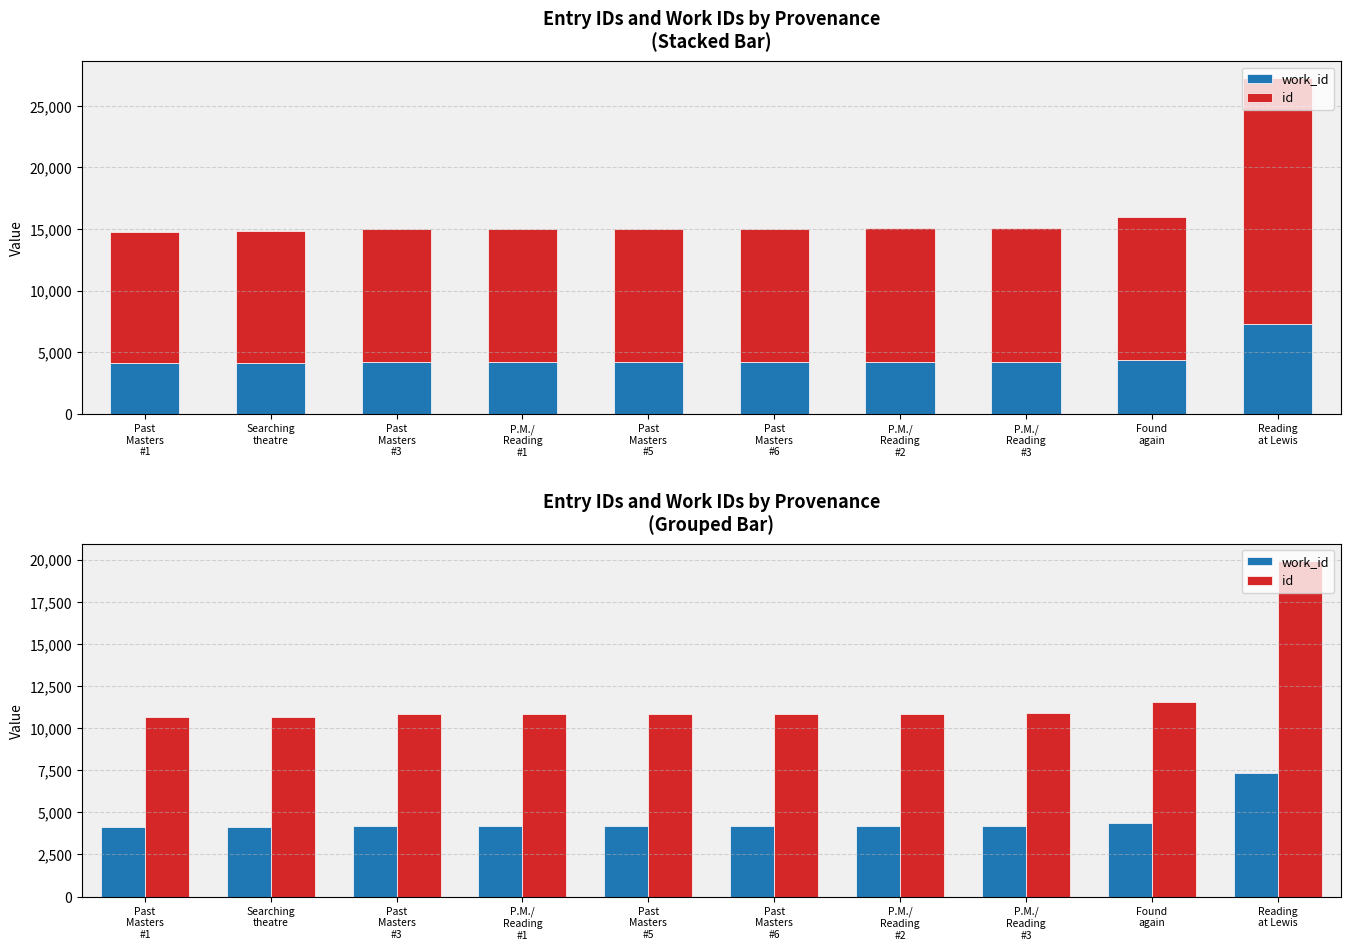

Which series has the largest total across all categories?

id